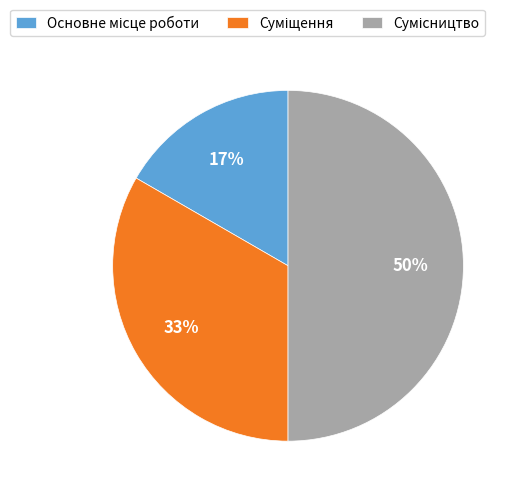

How many segments does this pie chart have?

3